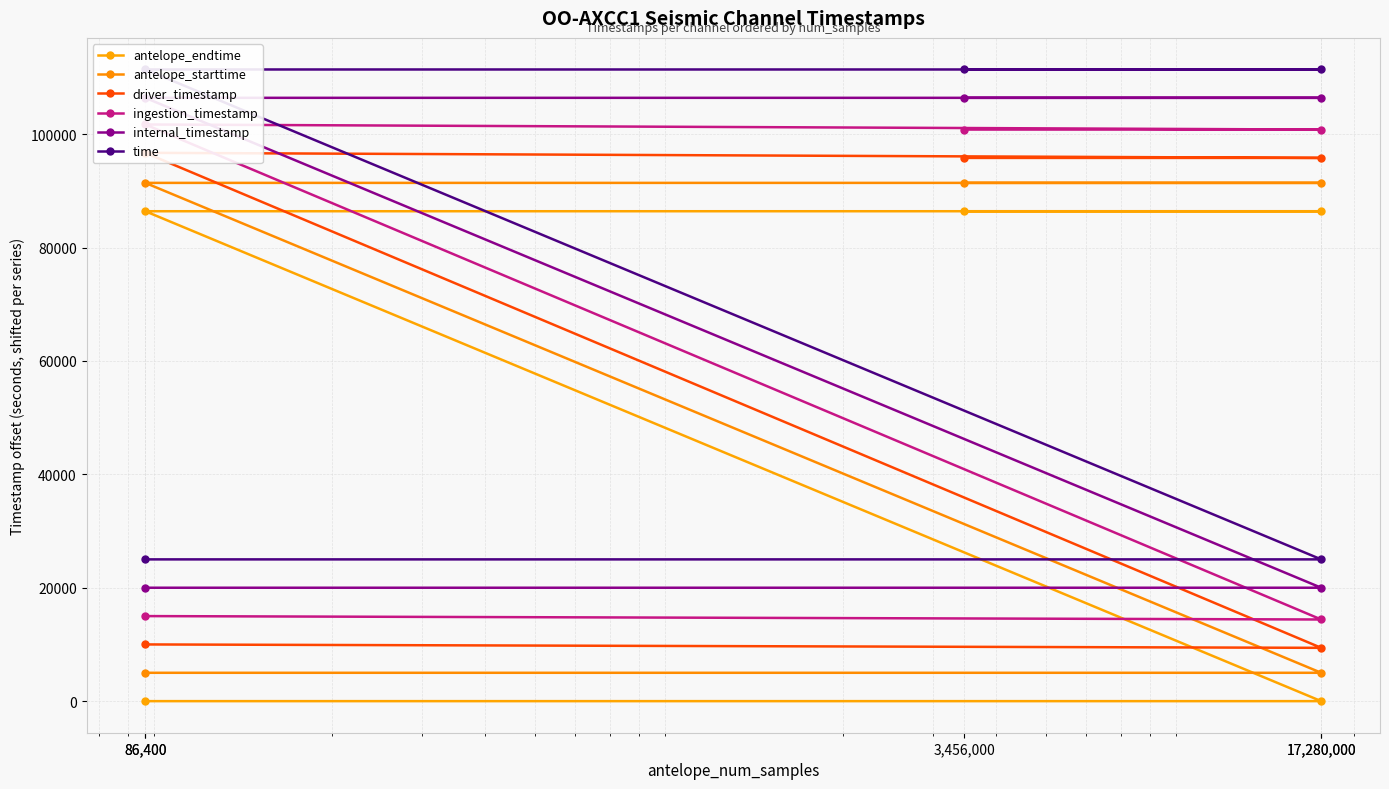

Reading left to right, what are all the values shown in this chart?

antelope_endtime: 0.0	0.0	86400.0	86400.0	86400.0
antelope_starttime: 5000.0	5000.0	91400.0	91400.0	91400.0
driver_timestamp: 10000.0	9400.3	96700.0	95801.0	95802.5
ingestion_timestamp: 15000.0	14399.4	101698.9	100802.8	100802.8
internal_timestamp: 20000.0	20000.0	106400.0	106400.0	106400.0
time: 25000.0	25000.0	111400.0	111400.0	111400.0